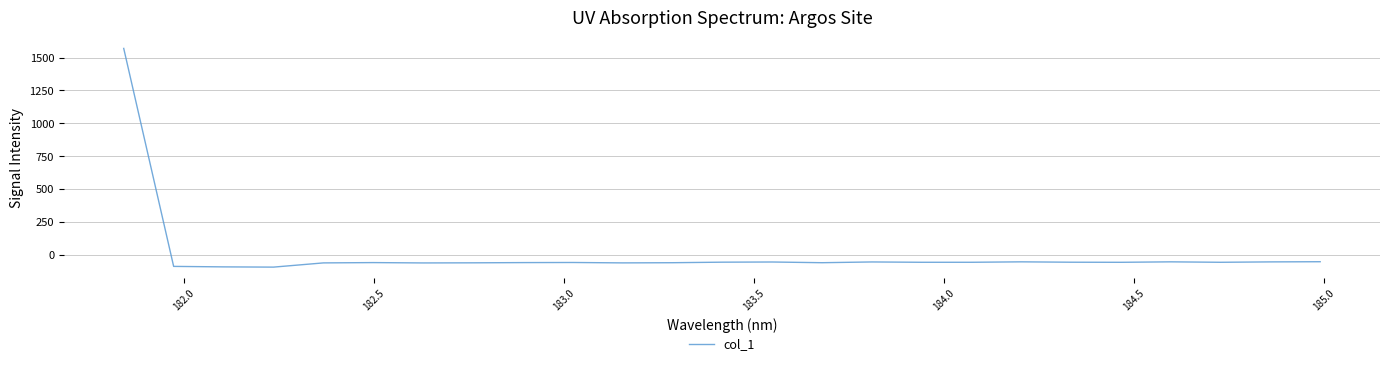

How many values are below -57?

13